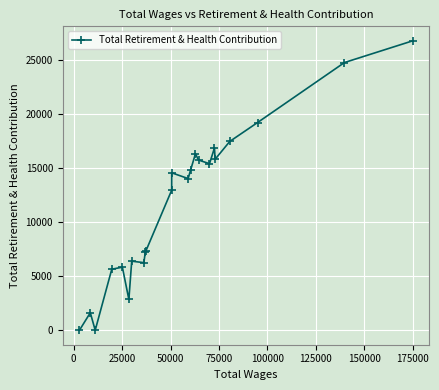

What is the average value?

11630